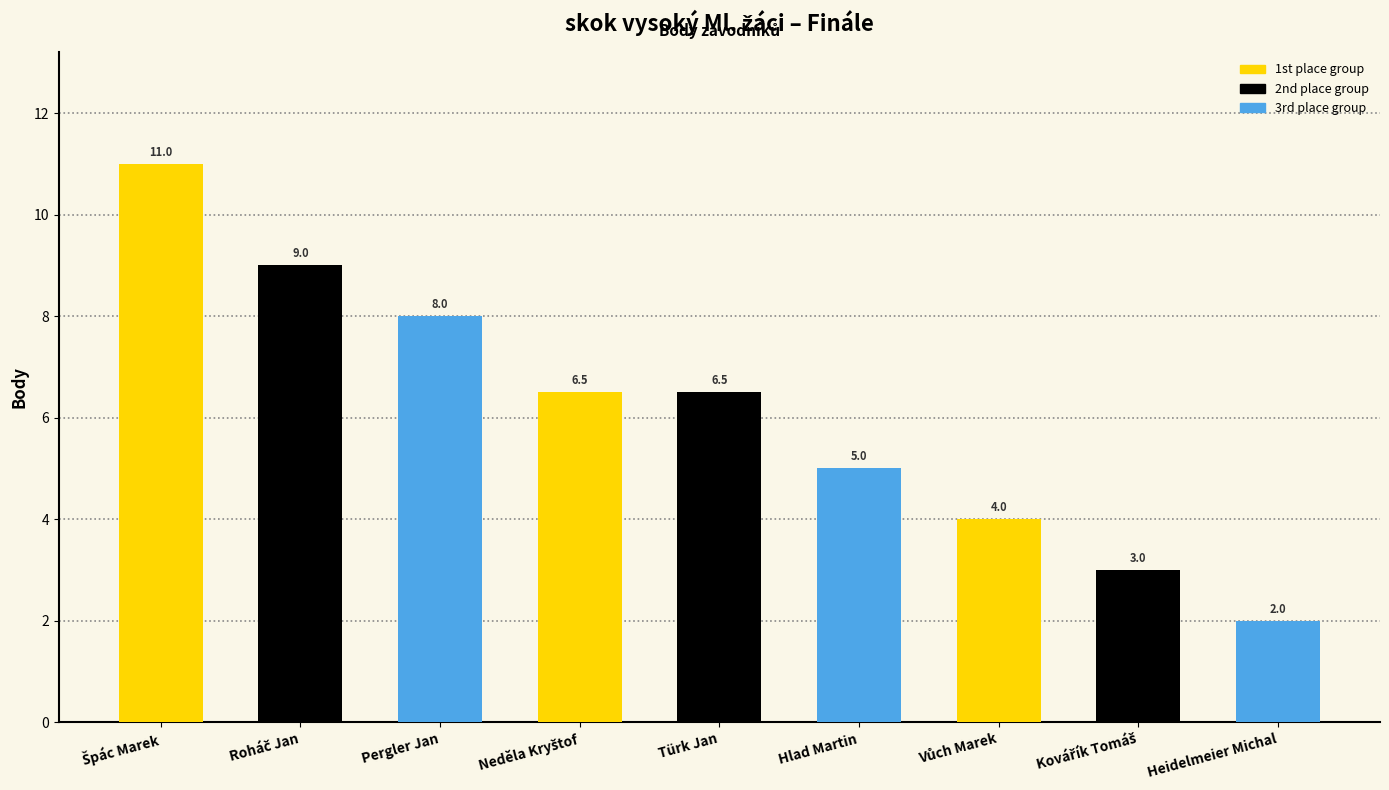

What is the label of the 5th bar from the left?

Türk Jan